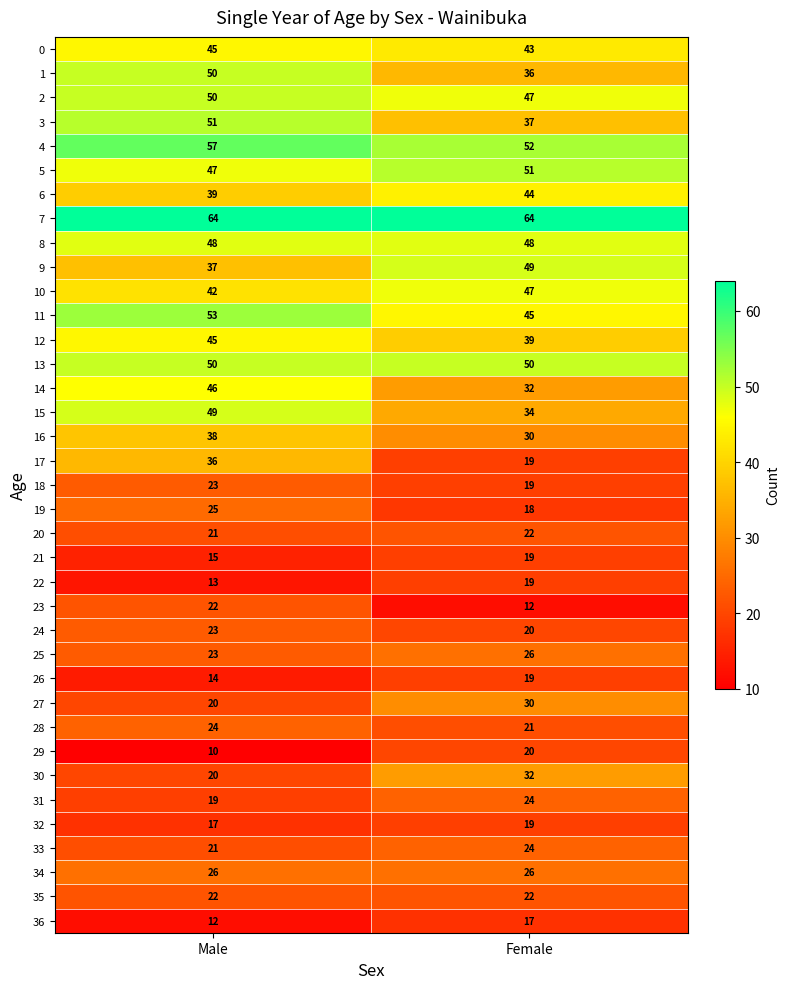

Which series has the largest range (max minus min)?

17